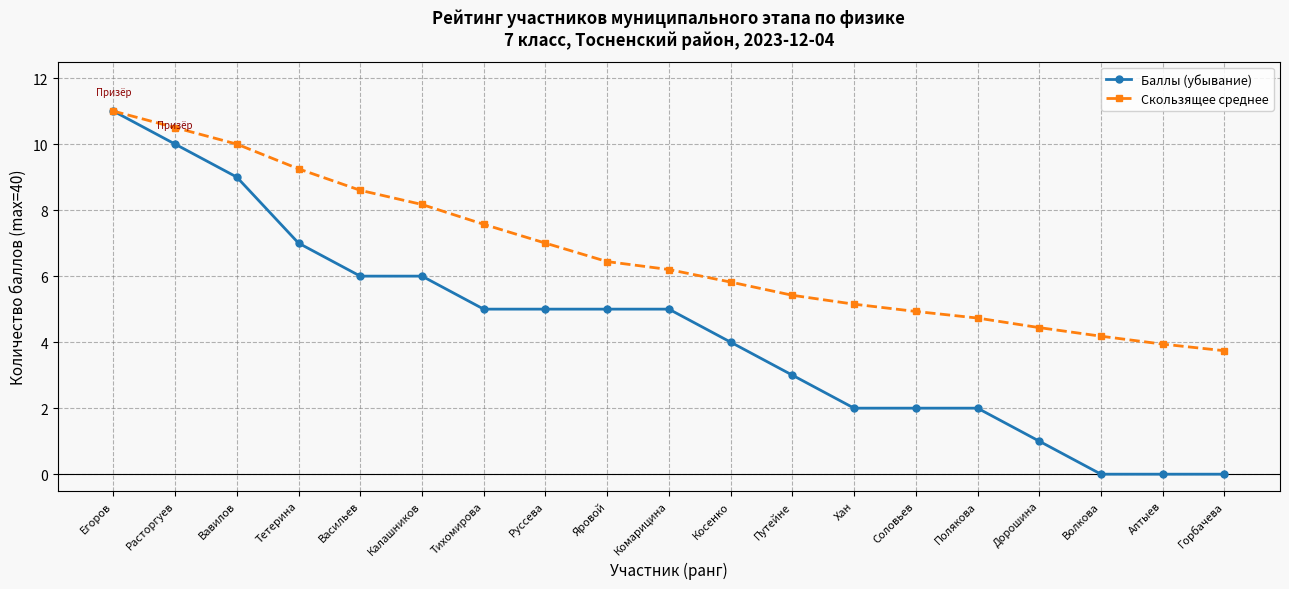

What is the spread (max minus min) of values at Косенко?

1.8